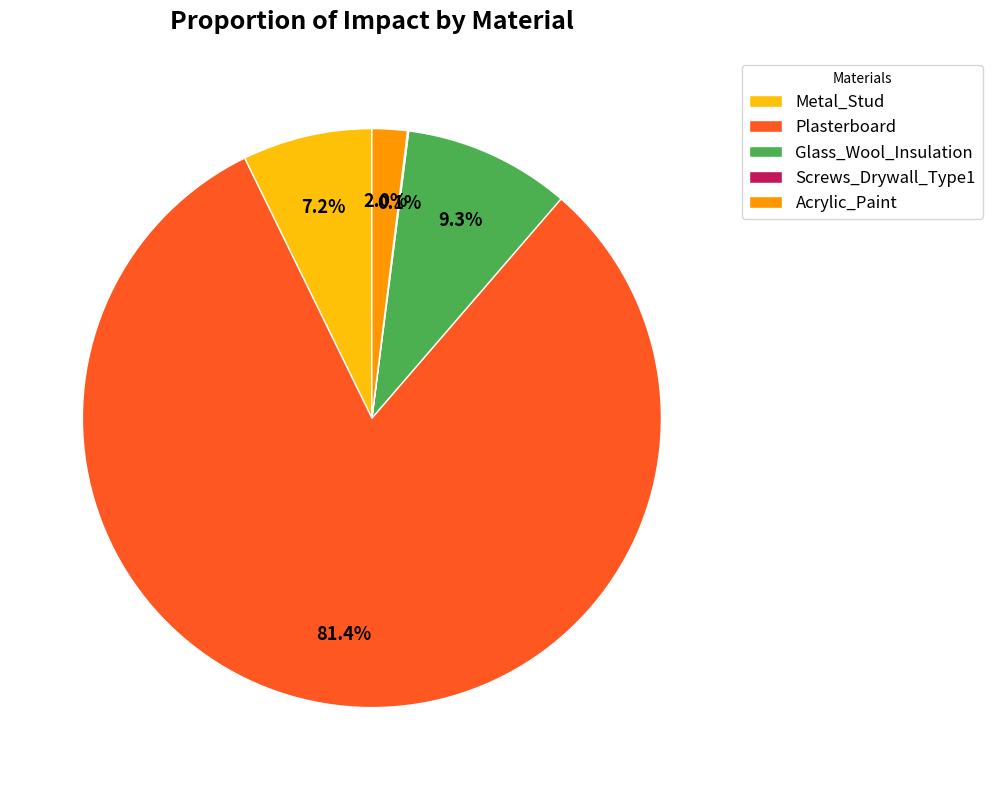

Do Metal_Stud and Acrylic_Paint together represent more than half of the pie?

No